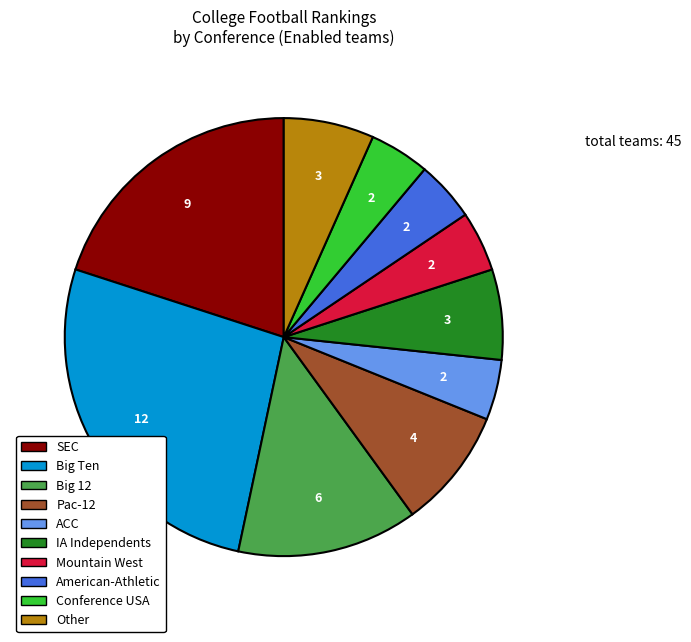

Is IA Independents the majority of the pie?

No